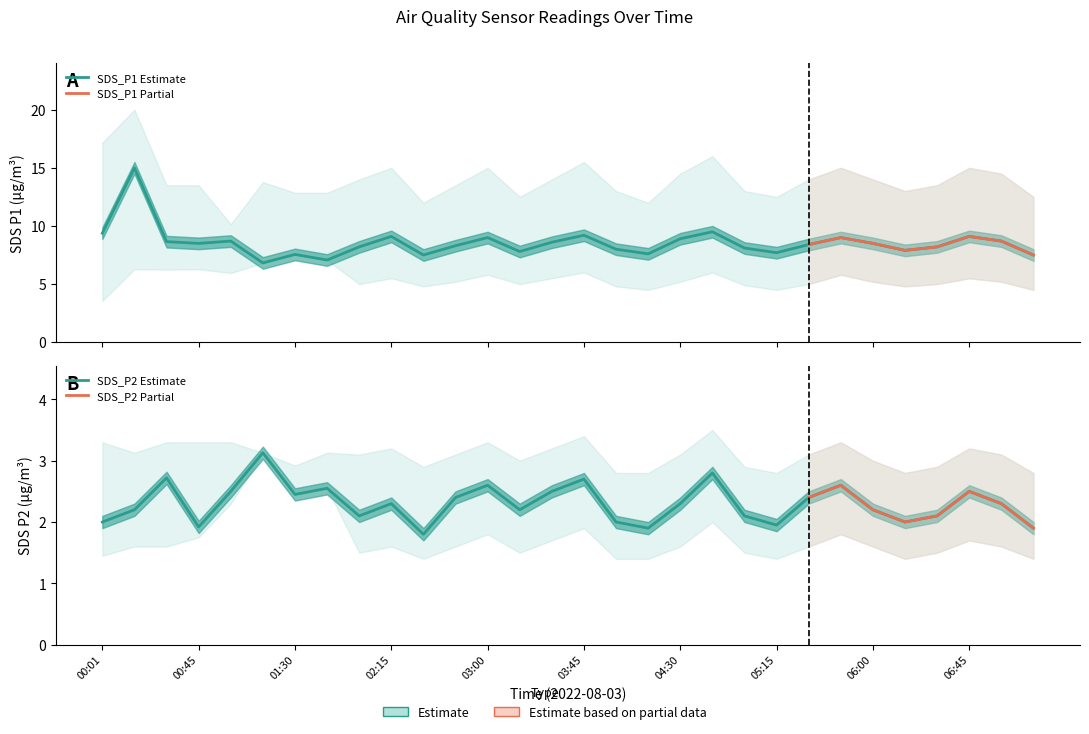

What position from the right is 02:15?

21